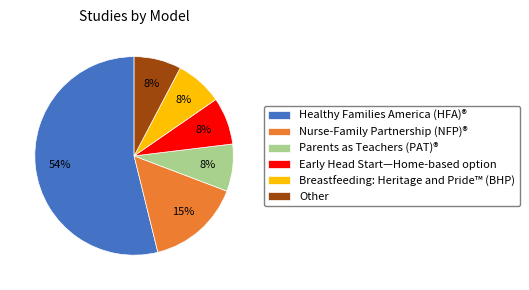

True or false: Healthy Families America (HFA)® accounts for 54% of the total.

True